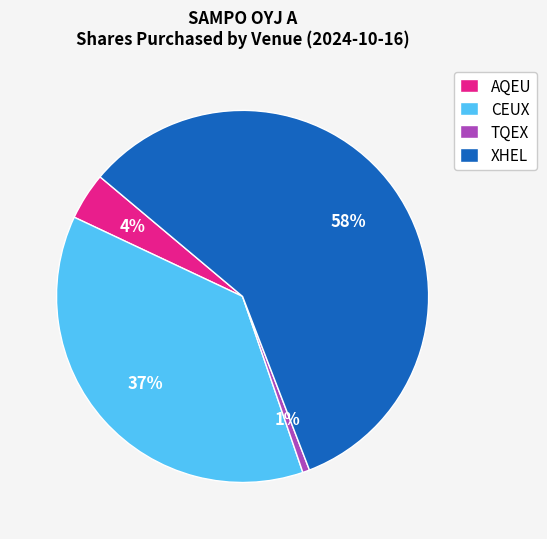

How many segments does this pie chart have?

4